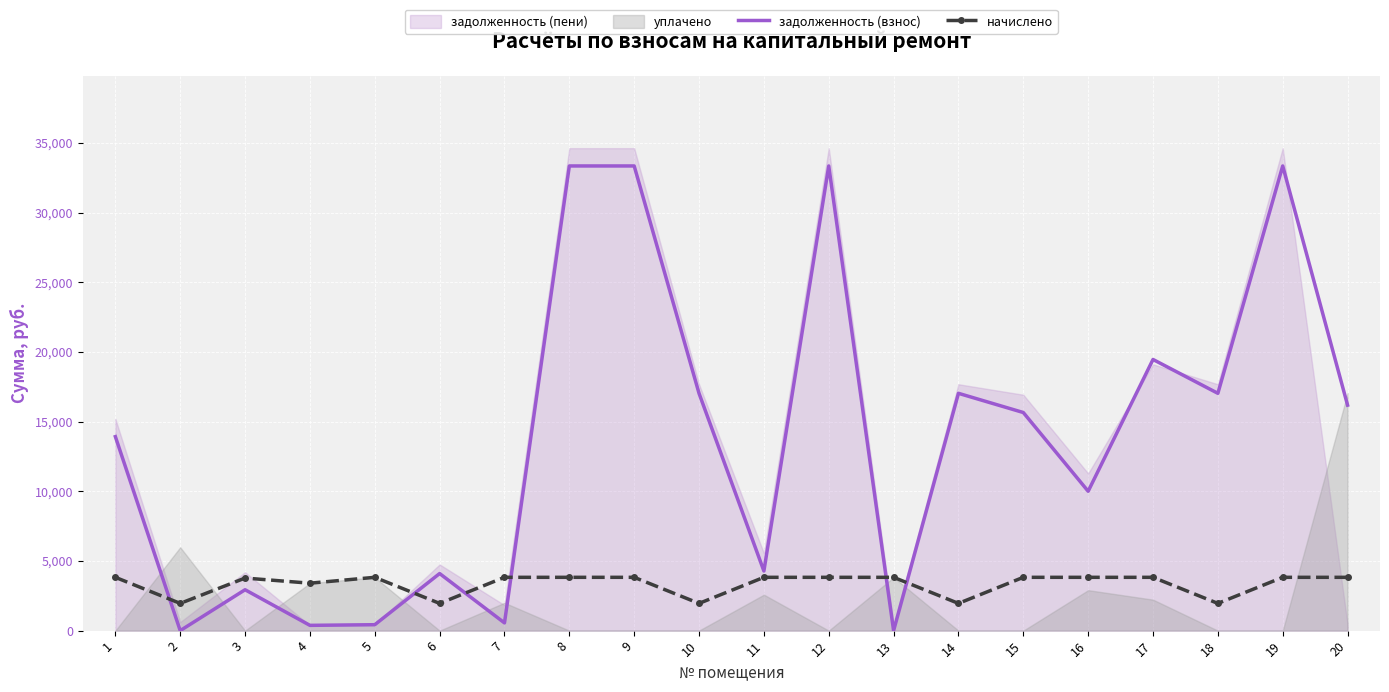

Is the value of начислено at 9 greater than the value of задолженность (взнос) at 2?

Yes